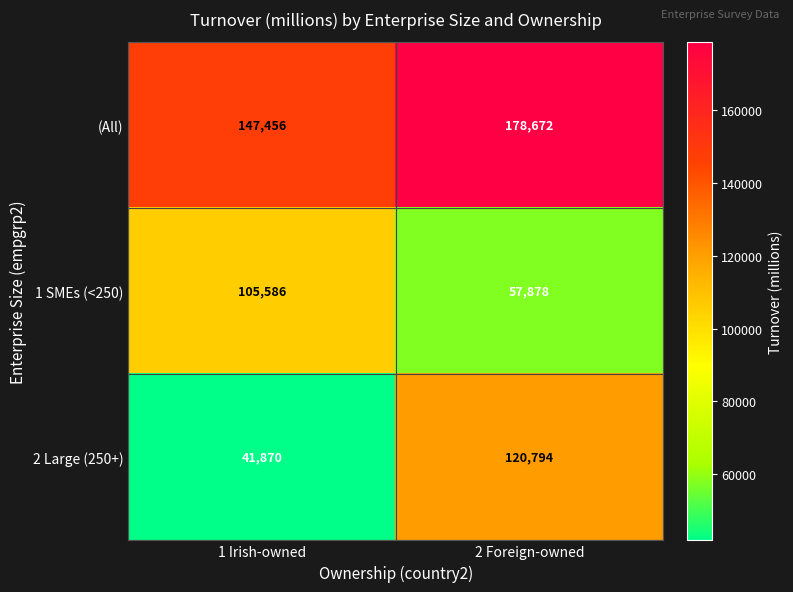

Which label corresponds to the largest value in the chart?

2 Foreign-owned